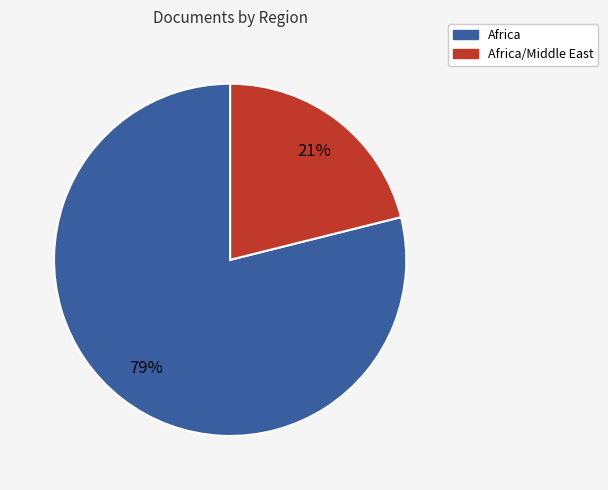

Does any single category account for the majority?

Yes